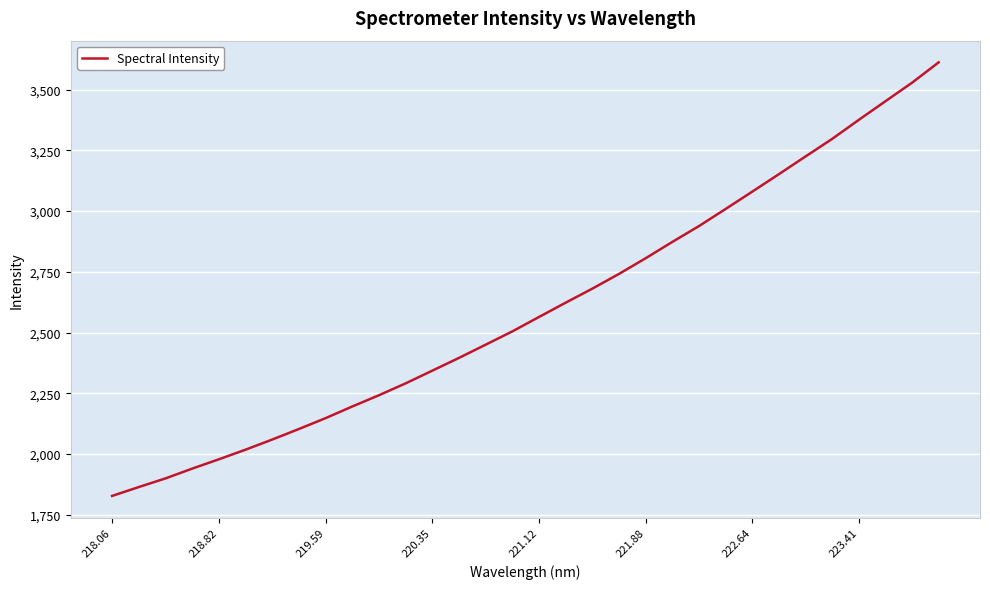

What is the maximum value shown in the chart?

3612.8